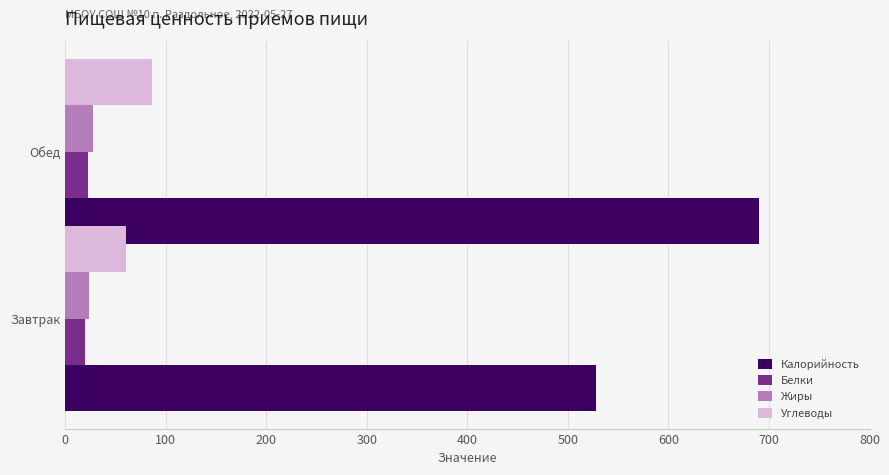

What is the approximate value of Углеводы at Обед?

86.4